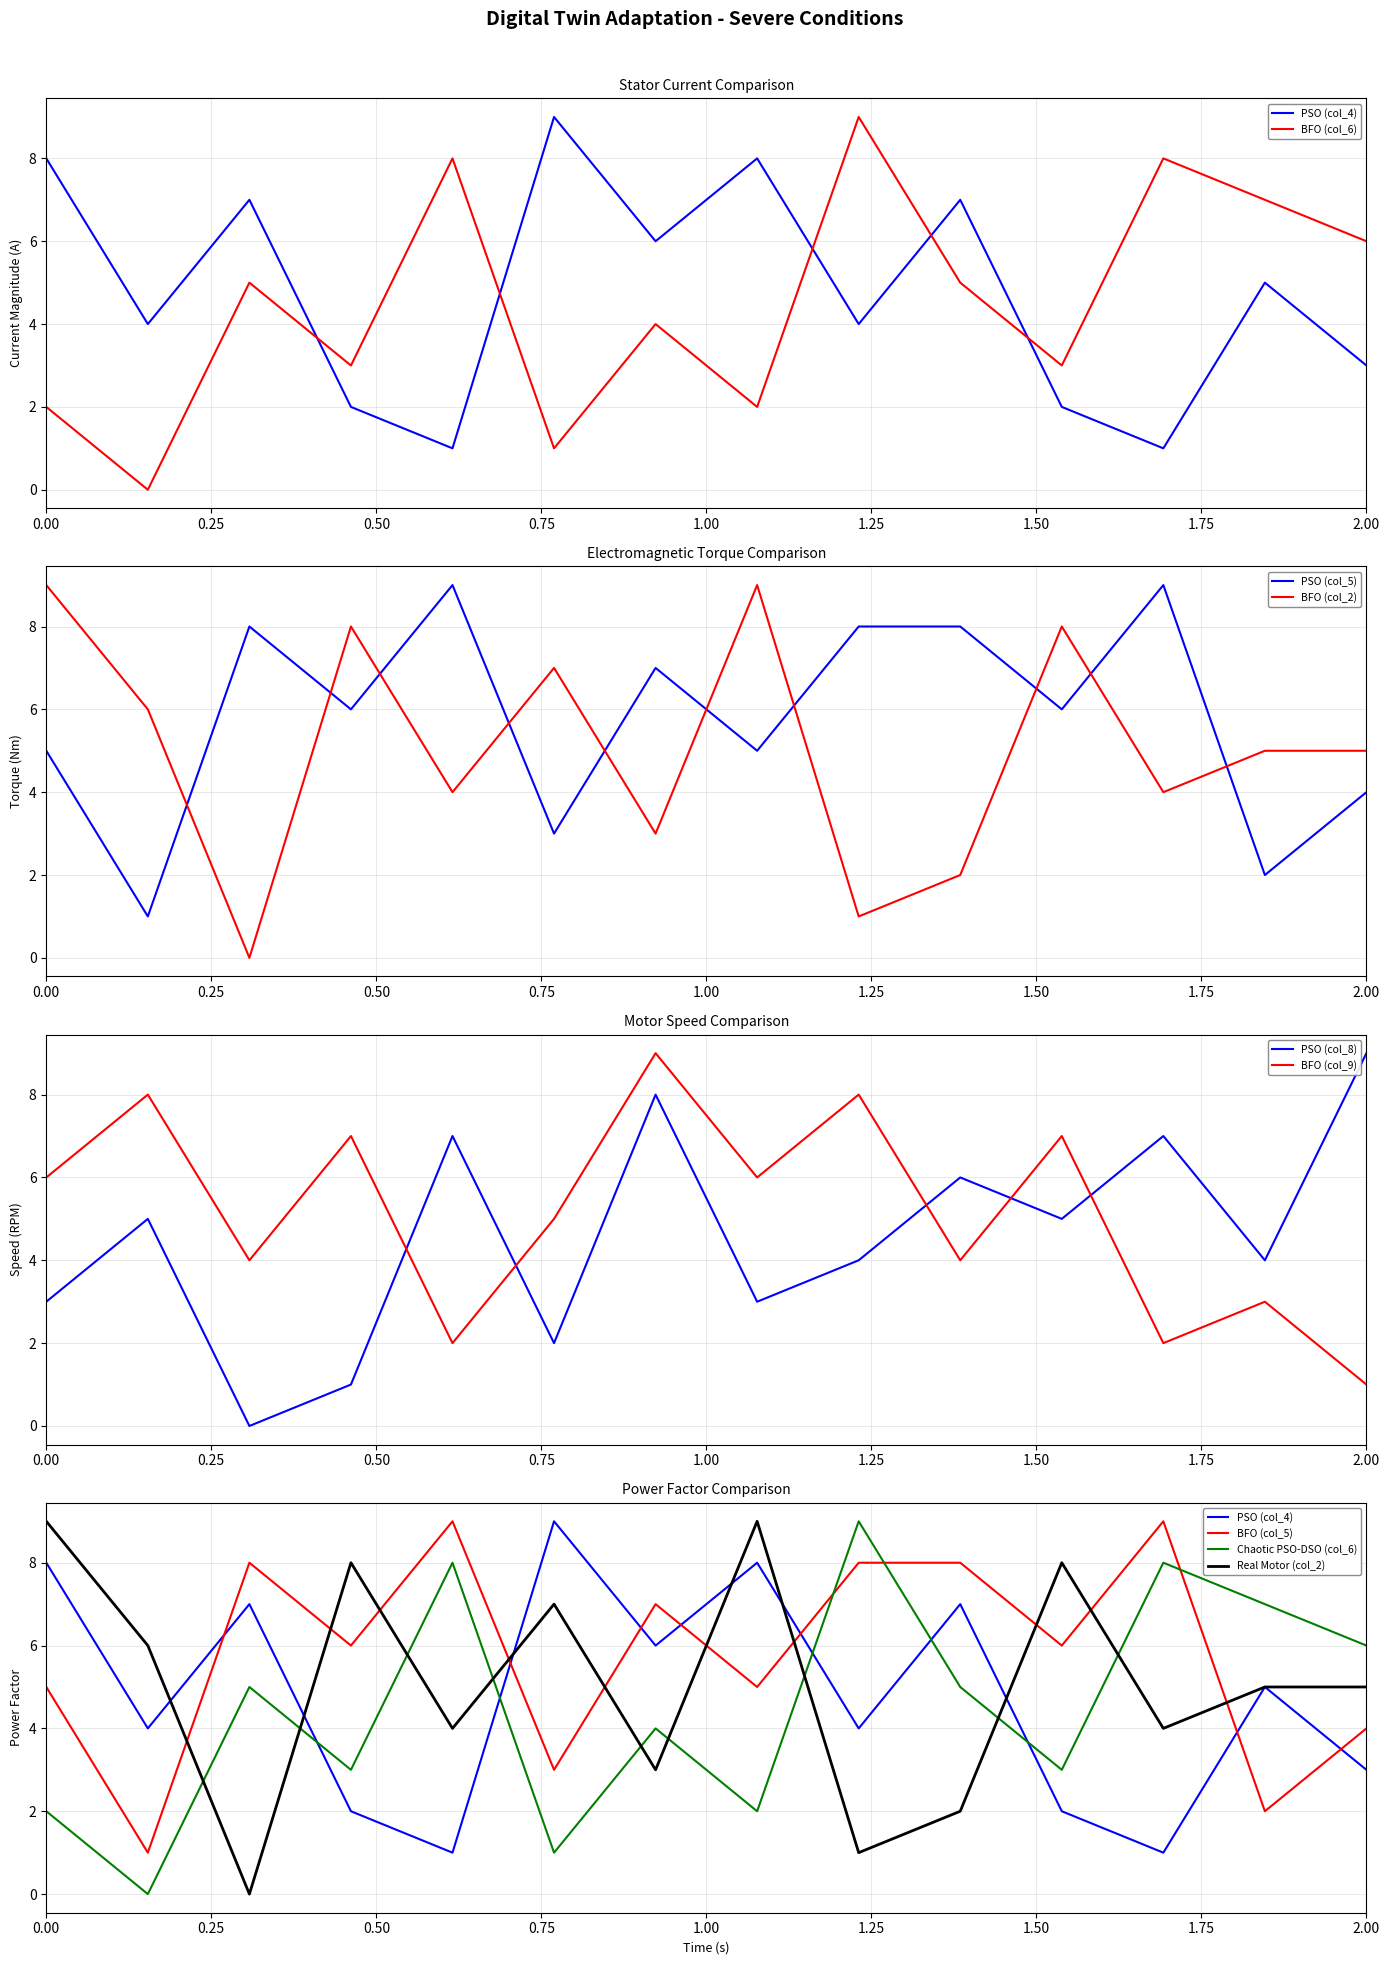

Which series ends up on top after the final intersection of col_5 and col_8?

col_8